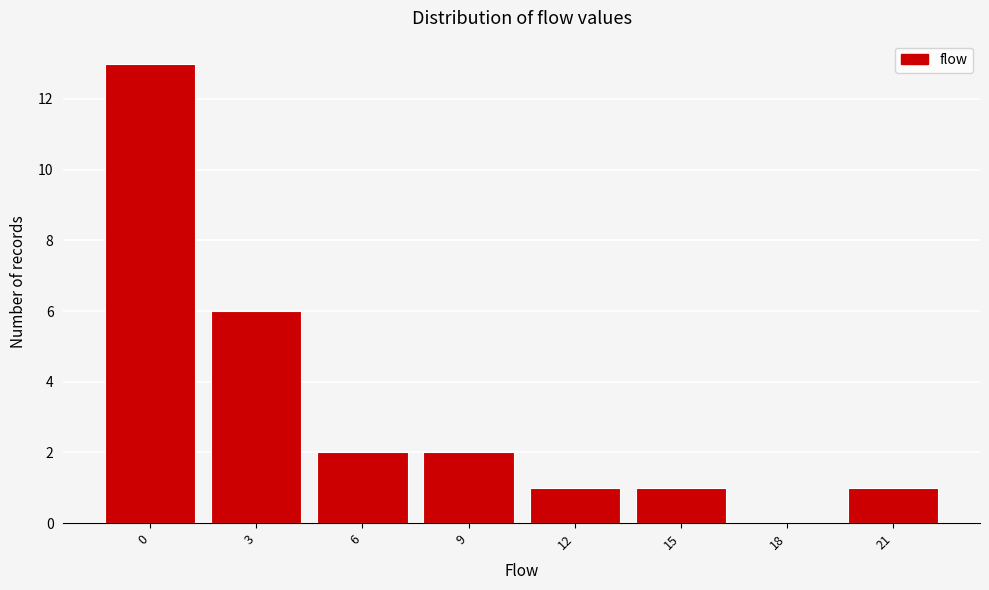

Reading left to right, transcribe all the data shown in this chart.

0=13	3=6	6=2	9=2	12=1	15=1	18=0	21=1